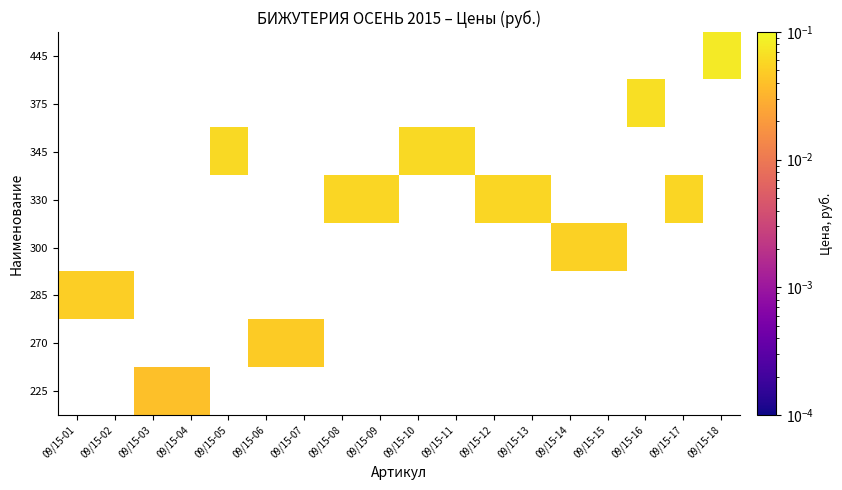

Count the number of data series in this chart.

8